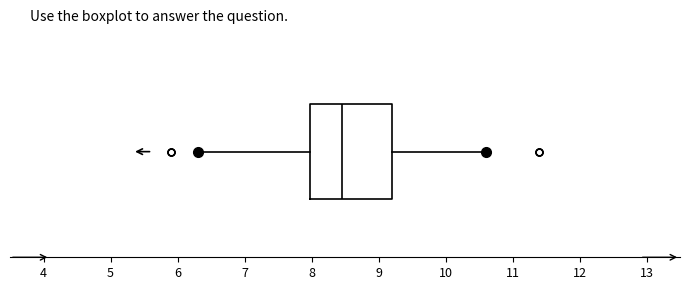

Read this box plot against the x-axis: the position of the median line, the range covered by the box, and the ends of both whiskers. The values are not printed on the chart, so give them approximately, as read against the axis.

median 8.5, box 8.0 to 9.2, whiskers 6.3 to 10.6